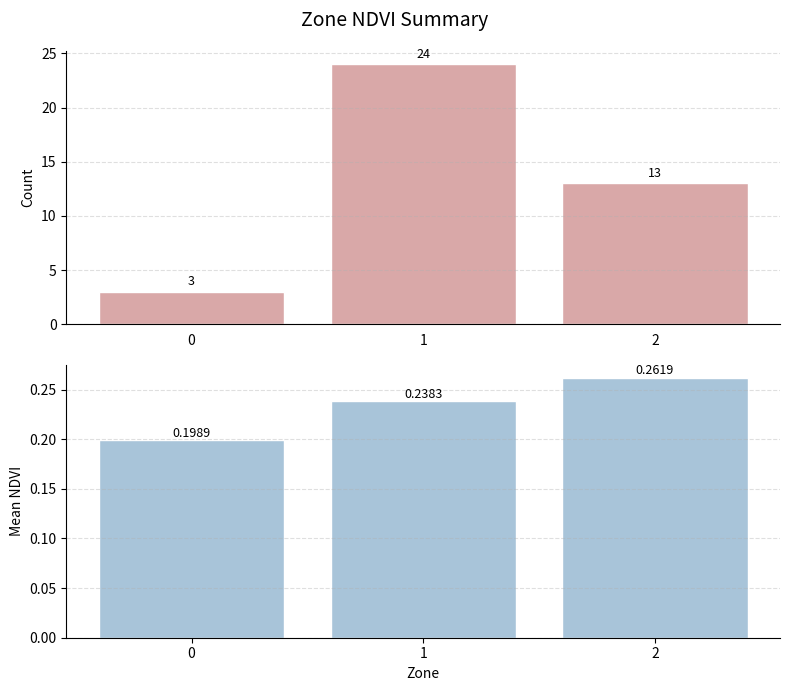

Reading left to right, what are all the values shown in this chart?

Count: 0=3.0	1=24.0	2=13.0
Mean NDVI: 0=0.2	1=0.2	2=0.3